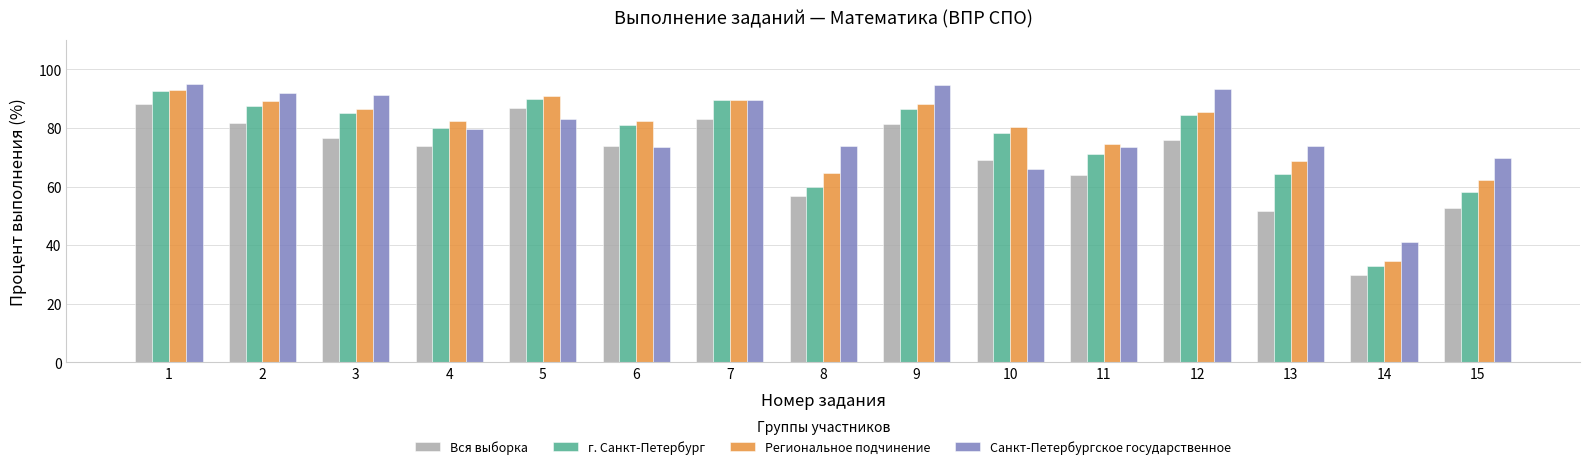

What is the difference between the Региональное подчинение values at 15 and 3?

24.1